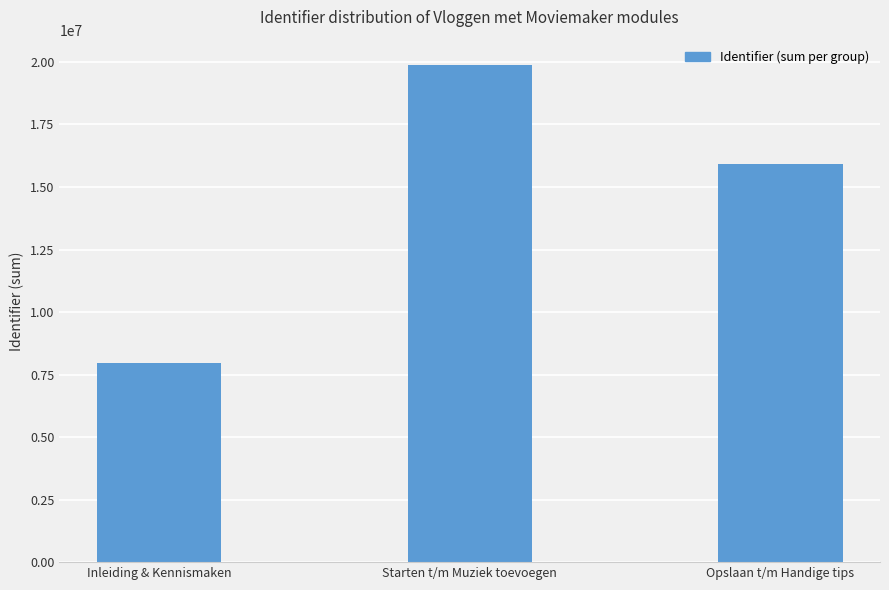

Between Starten t/m Muziek toevoegen and Inleiding & Kennismaken, which is larger?

Starten t/m Muziek toevoegen